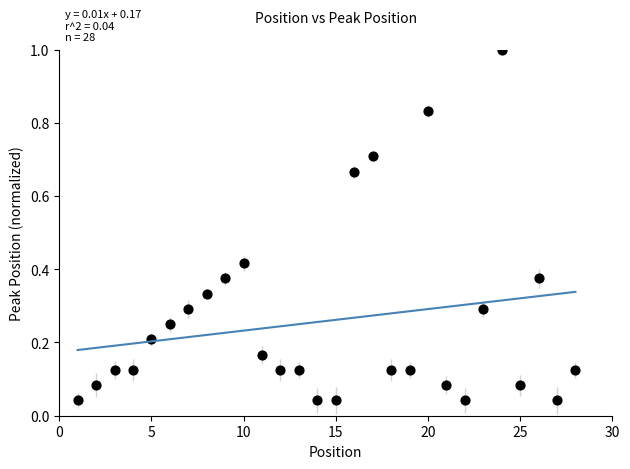

What is the range of Y values (max minus min)?

1.0